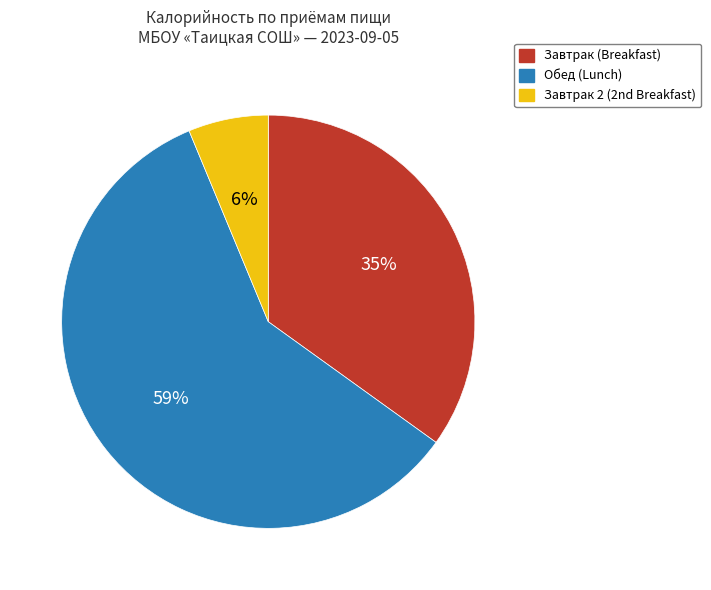

To the nearest percent, what percentage of the pie is Завтрак (Breakfast)?

35%